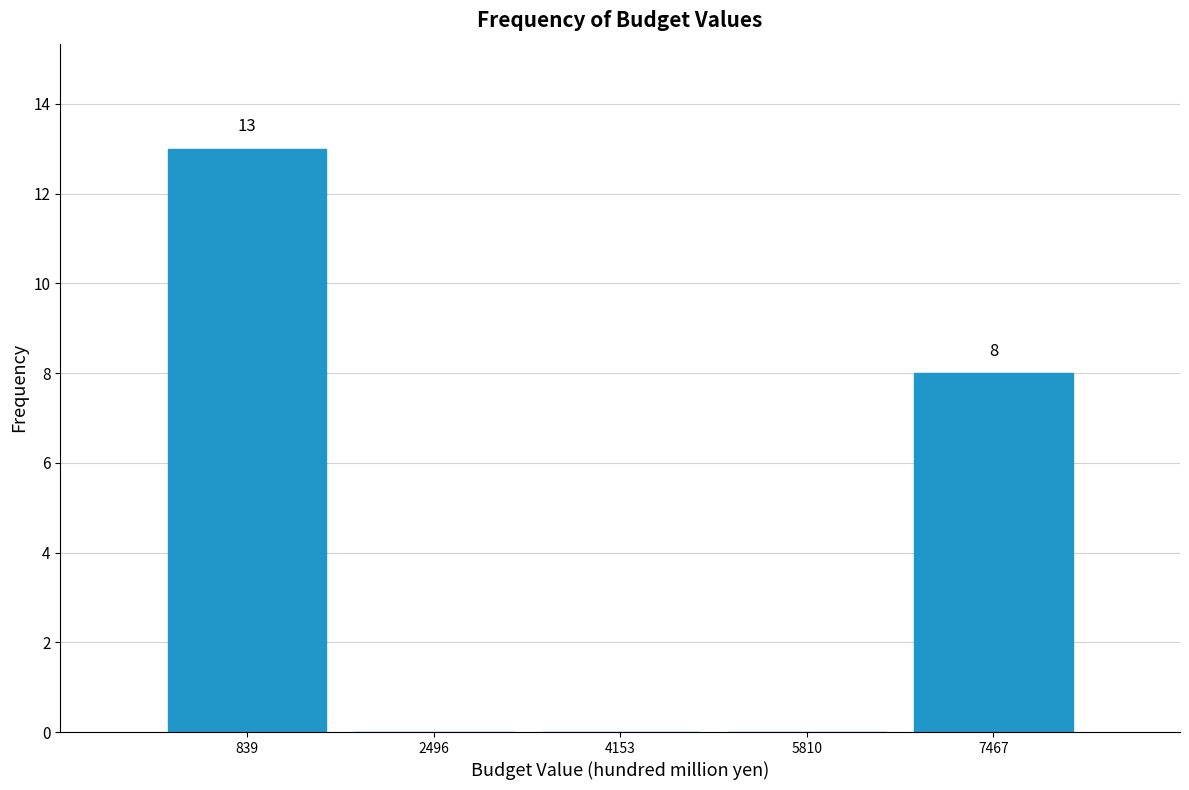

Over which range of the x-axis is the bar tallest?

0 to 1600